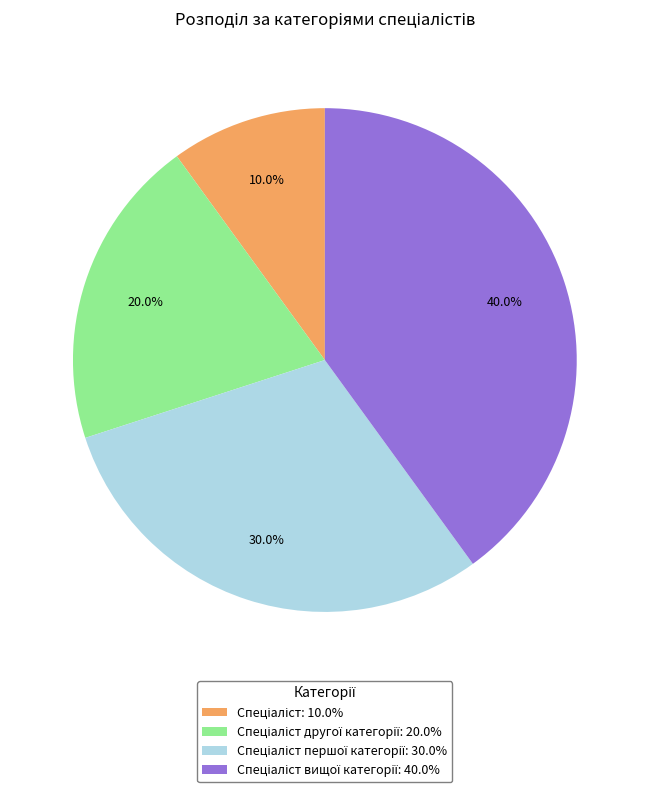

Does any single category account for the majority?

No